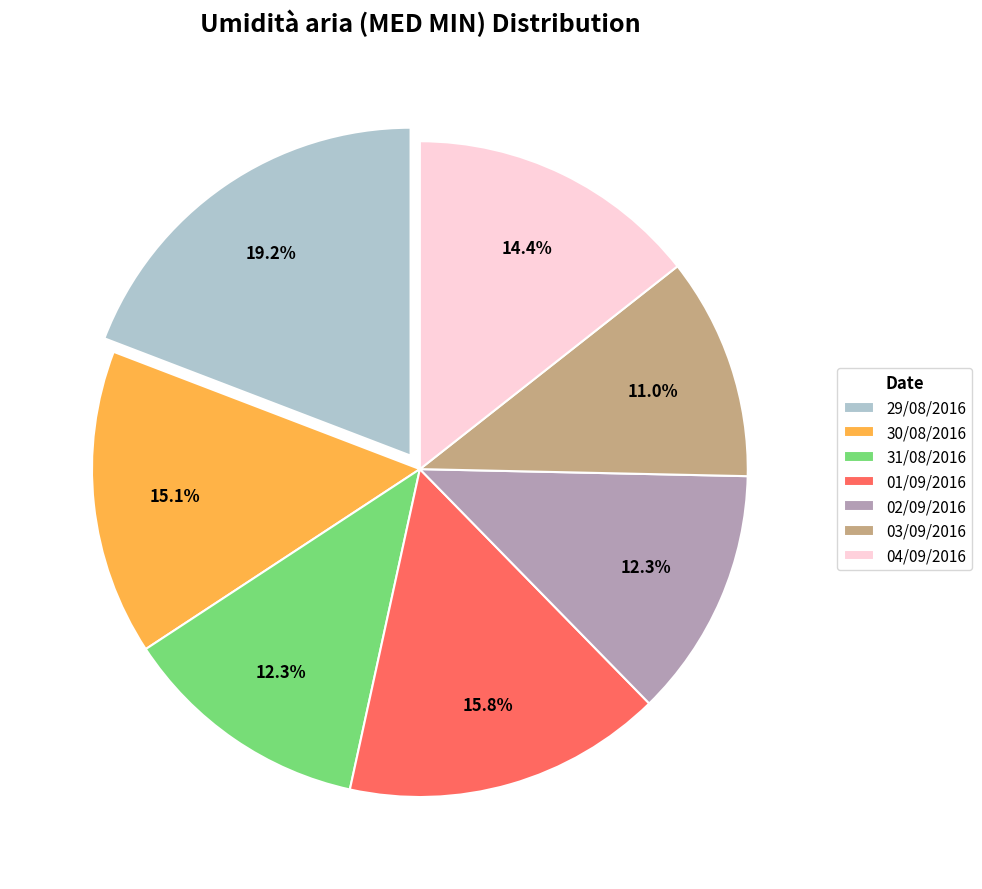

Which slice is the smallest?

03/09/2016